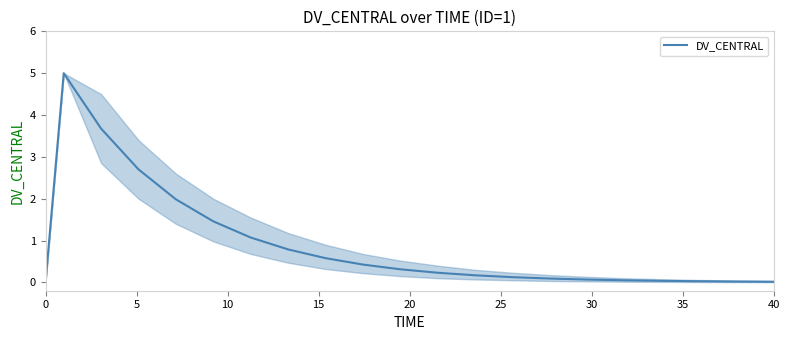

How many lines are shown in the chart?

1